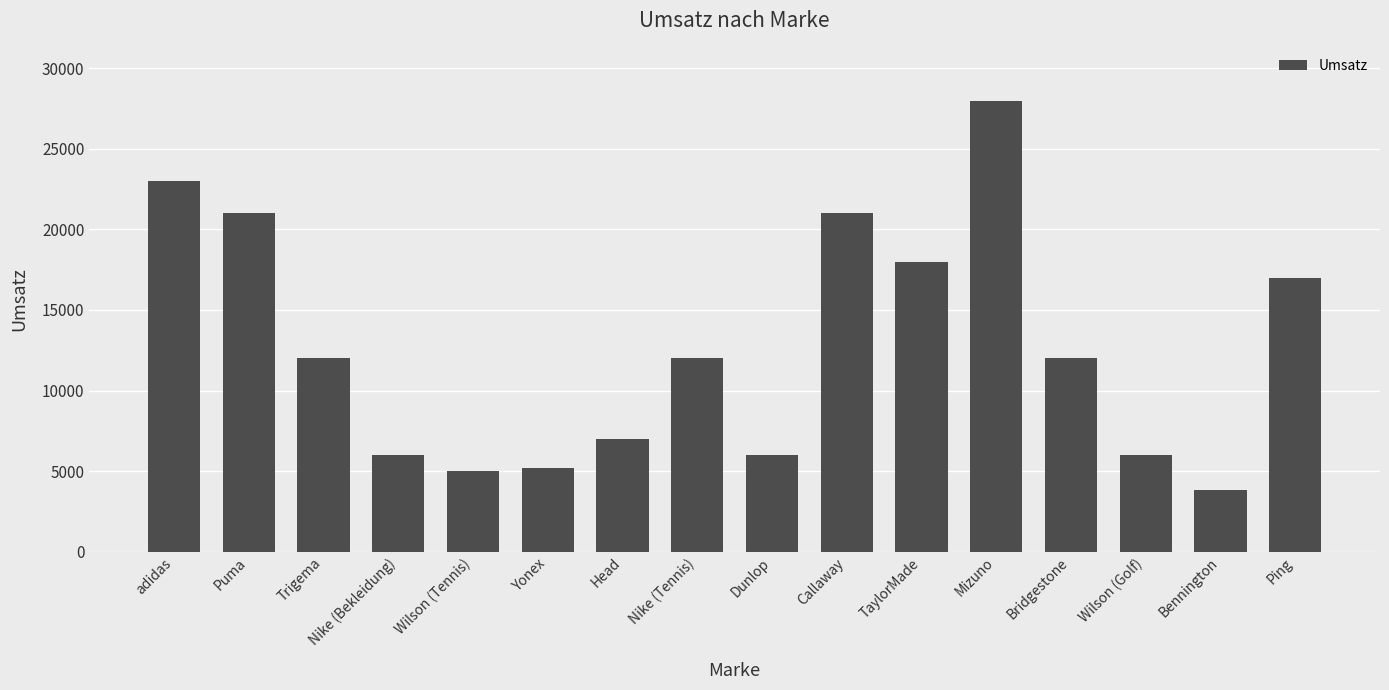

Is it true that the value at adidas is 12955?

False